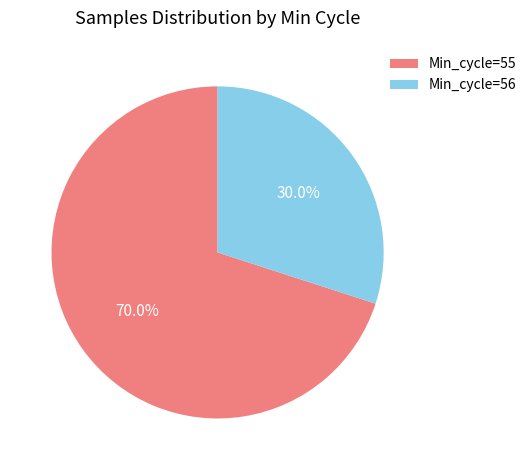

How many slices are in this pie chart?

2